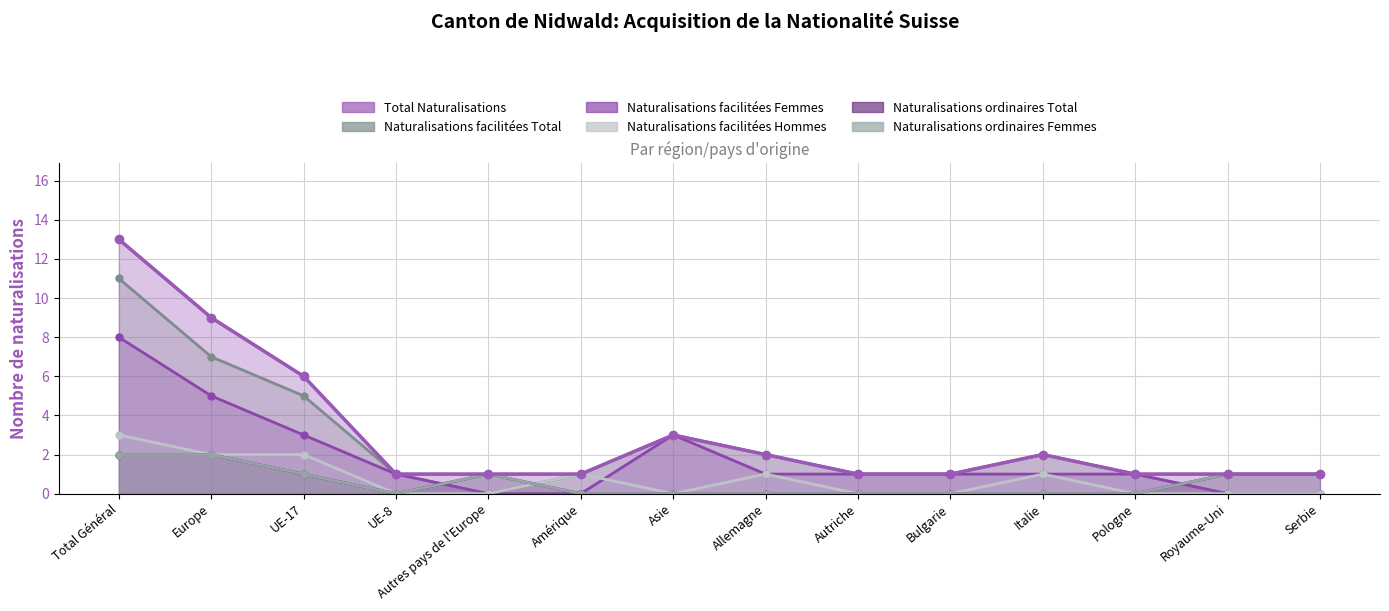

Which series has the largest range (max minus min)?

Total Naturalisations